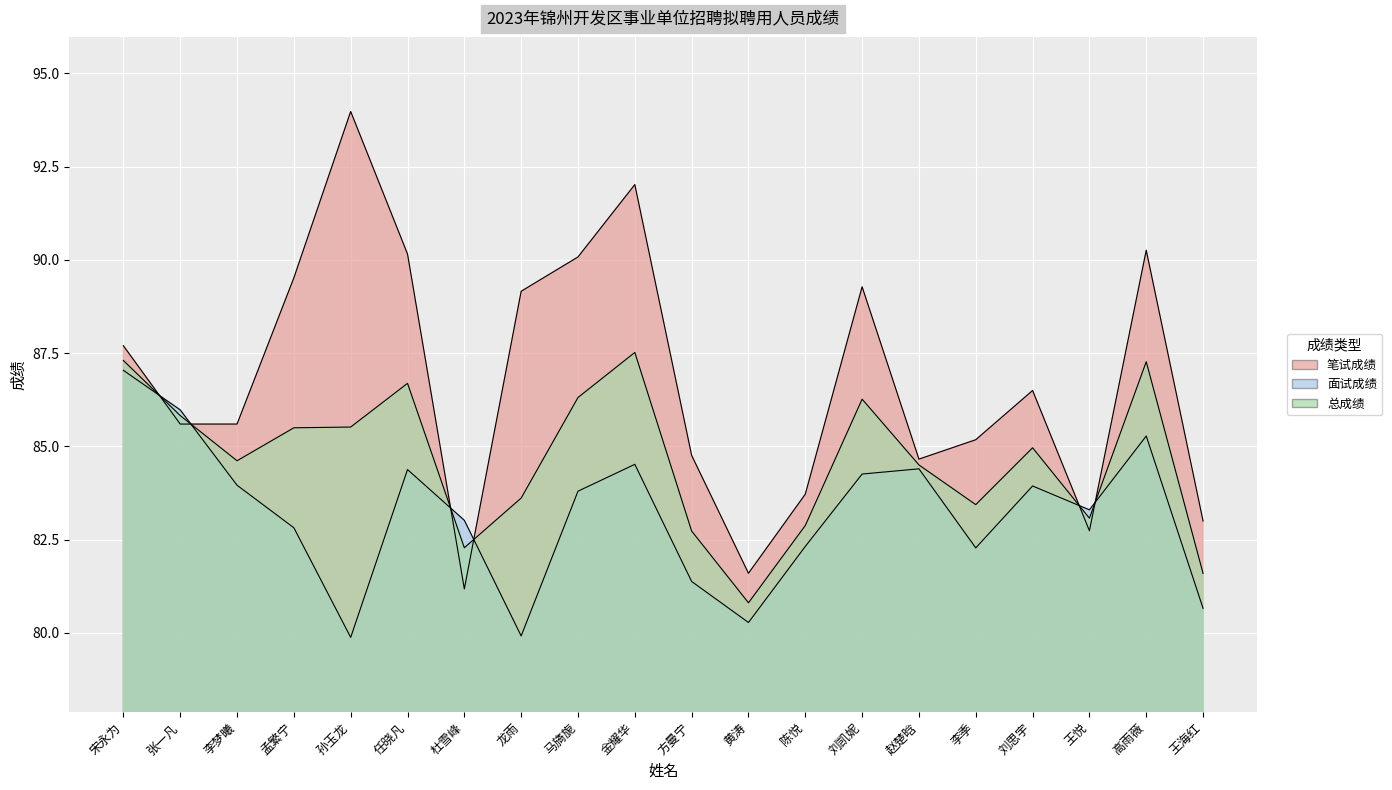

What position from the left is 王海红?

20